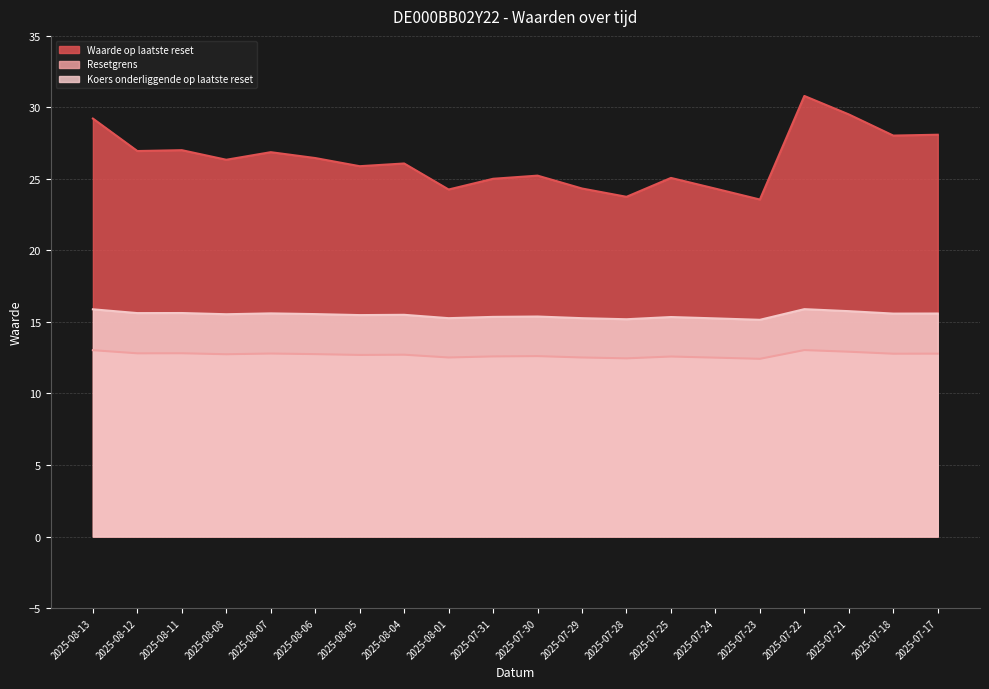

At which category is the sum across all series the highest?

2025-07-22